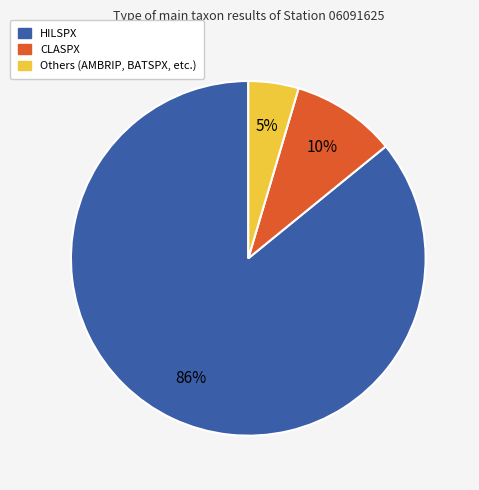

To the nearest percent, what is the average slice percentage?

33%